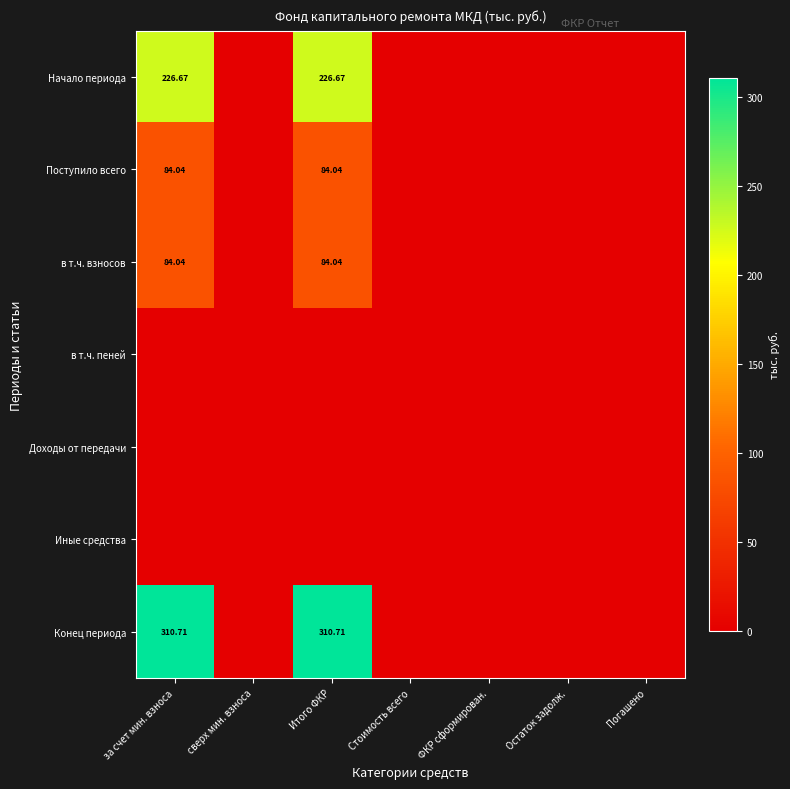

The в т.ч. взносов series shows 0.0 at ФКР сформирован.. True or false?

True